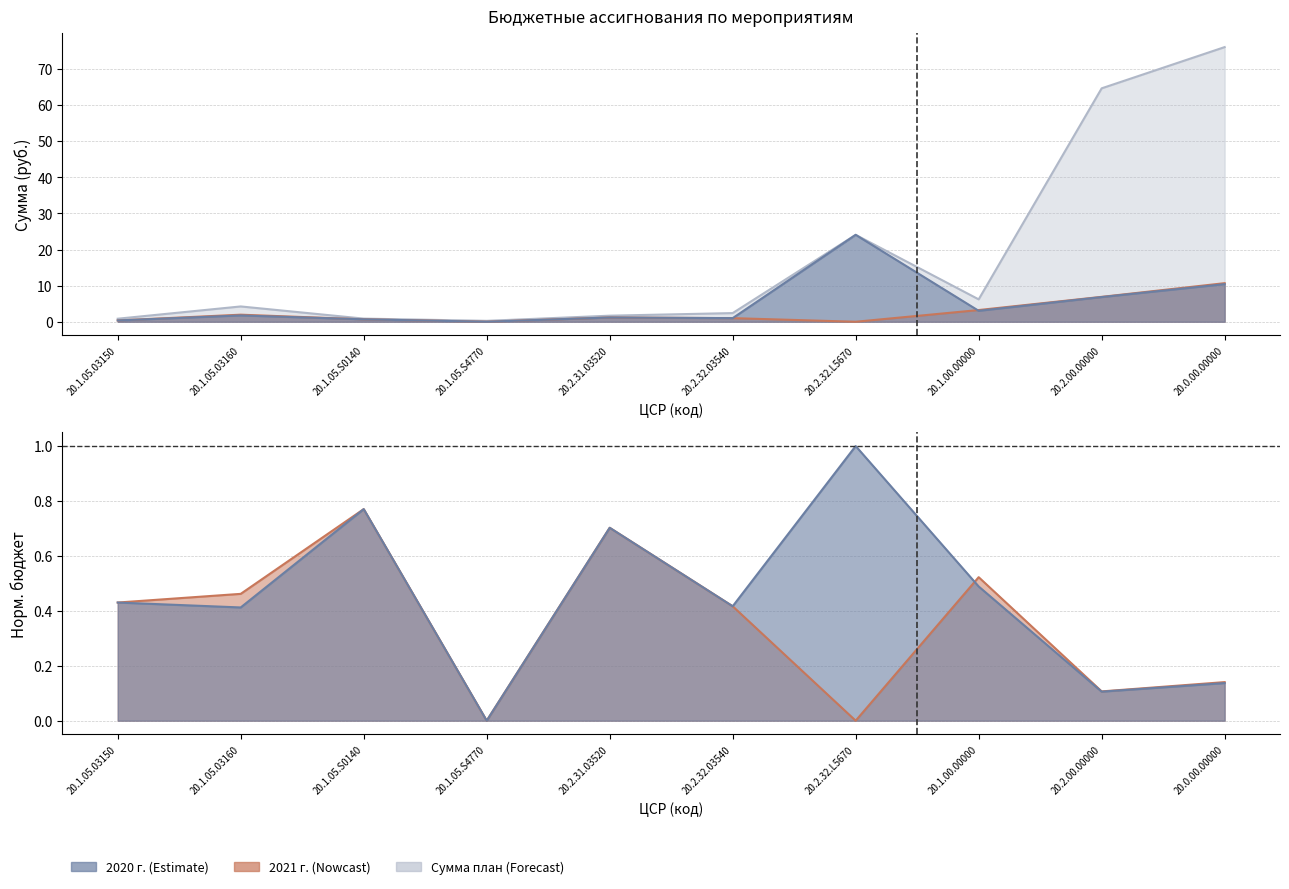

Reading left to right, what are all the values shown in this chart?

Сумма (план): 20.1.05.03150=0.8	20.1.05.03160=4.2	20.1.05.S0140=0.9	20.1.05.S4770=0.2	20.2.31.03520=1.7	20.2.32.03540=2.4	20.2.32.L5670=24.1	20.1.00.00000=6.2	20.2.00.00000=64.6	20.0.00.00000=76.1
2021 г.: 20.1.05.03150=0.4	20.1.05.03160=0.5	20.1.05.S0140=0.8	20.1.05.S4770=0.0	20.2.31.03520=0.7	20.2.32.03540=0.4	20.2.32.L5670=0.0	20.1.00.00000=0.5	20.2.00.00000=0.1	20.0.00.00000=0.1
2020 г.: 20.1.05.03150=0.4	20.1.05.03160=0.4	20.1.05.S0140=0.8	20.1.05.S4770=0.0	20.2.31.03520=0.7	20.2.32.03540=0.4	20.2.32.L5670=1.0	20.1.00.00000=0.5	20.2.00.00000=0.1	20.0.00.00000=0.1